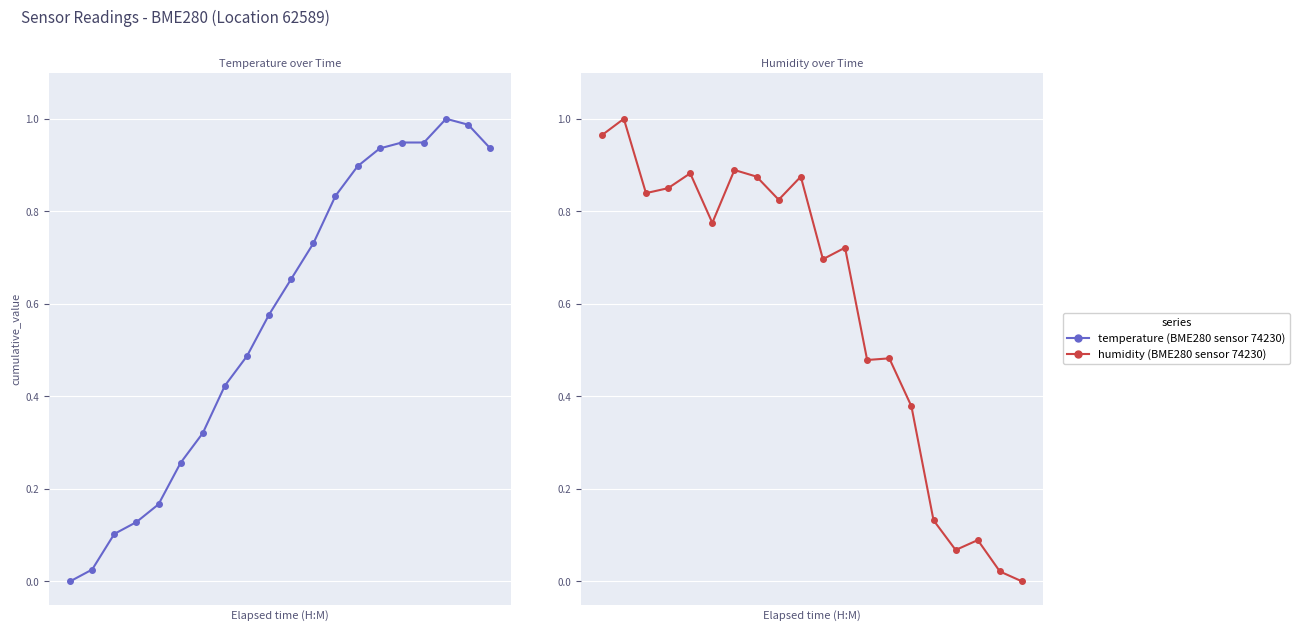

List the series in order of their overall mean, lowest first.

temperature, humidity